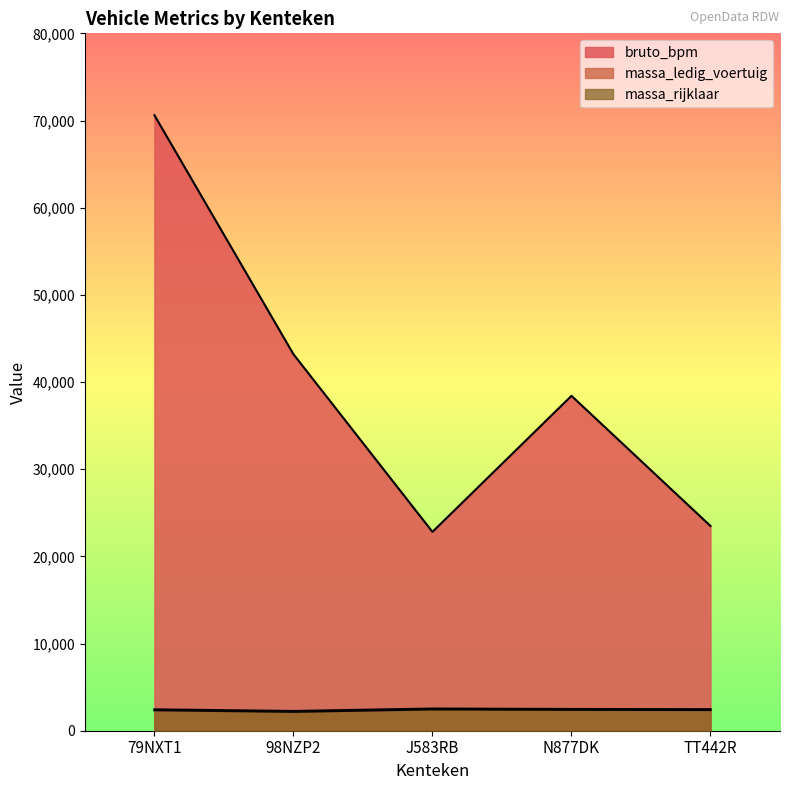

Which series has the widest spread of values?

bruto_bpm